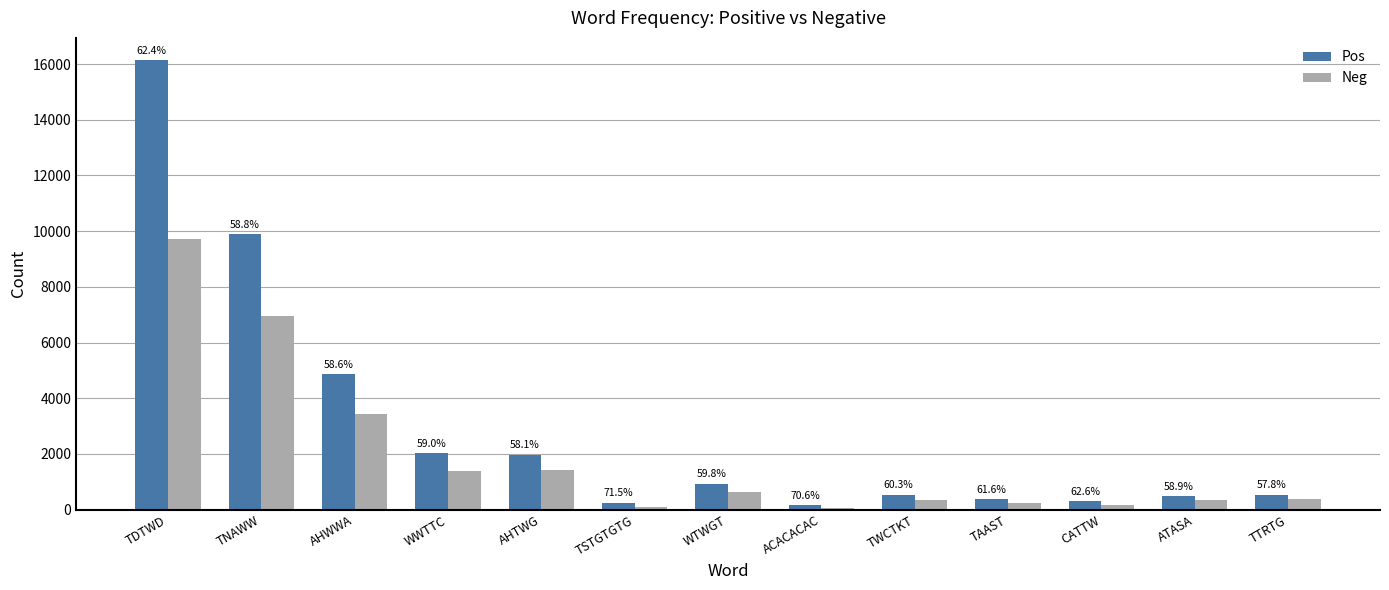

Reading left to right, transcribe all the data shown in this chart.

Pos: TDTWD=16132	TNAWW=9885	AHWWA=4869	WWTTC=2019	AHTWG=1974	TSTGTGTG=251	WTWGT=924	ACACACAC=168	TWCTKT=534	TAAST=374	CATTW=298	ATASA=485	TTRTG=545
Neg: TDTWD=9717	TNAWW=6940	AHWWA=3442	WWTTC=1401	AHTWG=1423	TSTGTGTG=100	WTWGT=621	ACACACAC=70	TWCTKT=351	TAAST=233	CATTW=178	ATASA=338	TTRTG=398